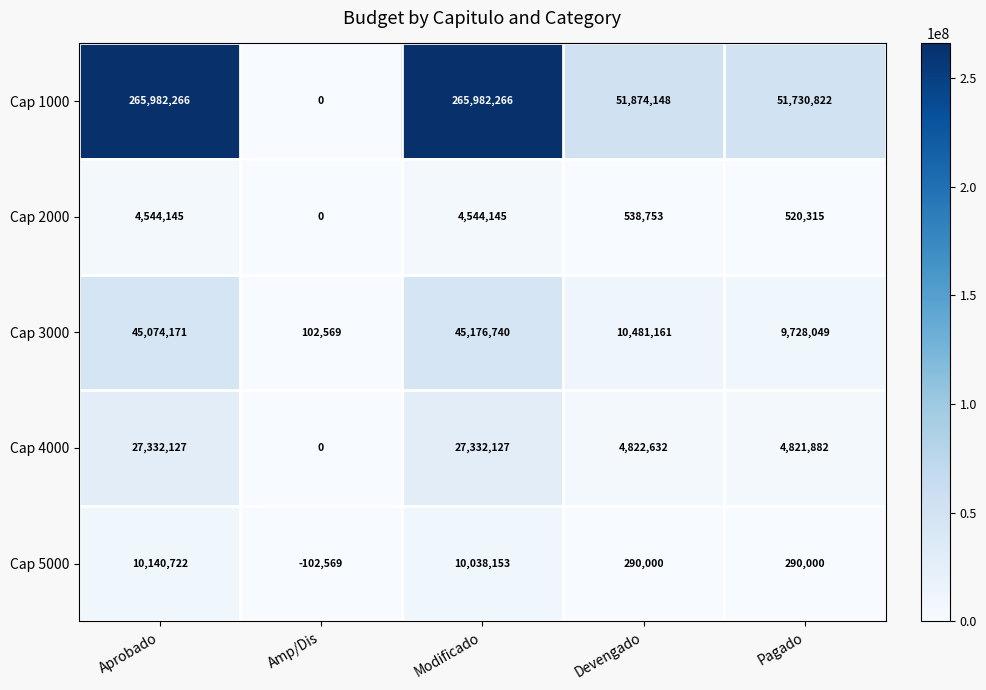

Is it true that Cap 2000 equals 0 at Amp/Dis?

True